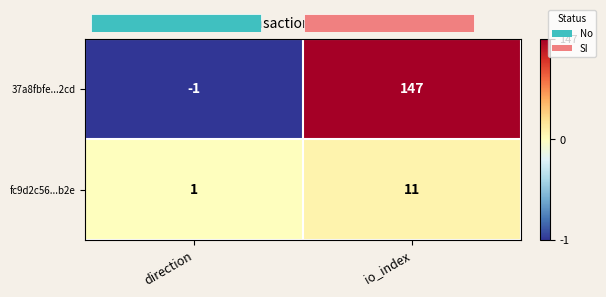

Where is 37a8fbfe...2cd nearest to the value 73?

direction